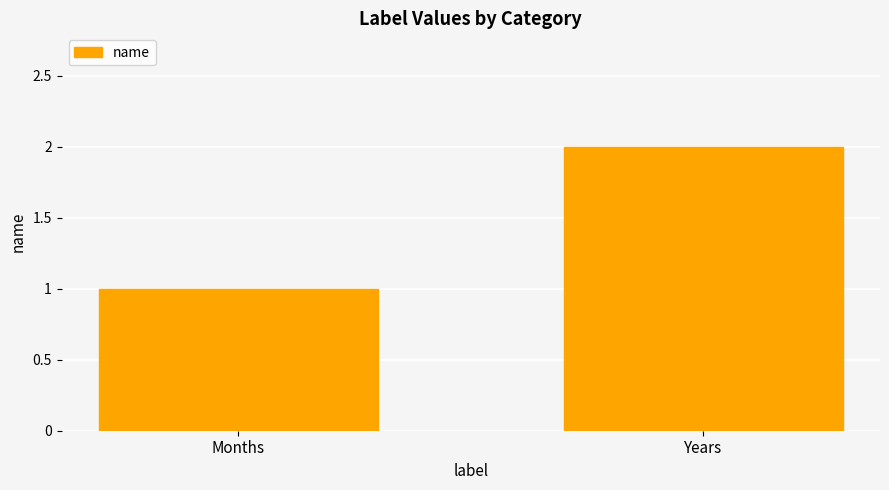

What is the greatest value displayed?

2